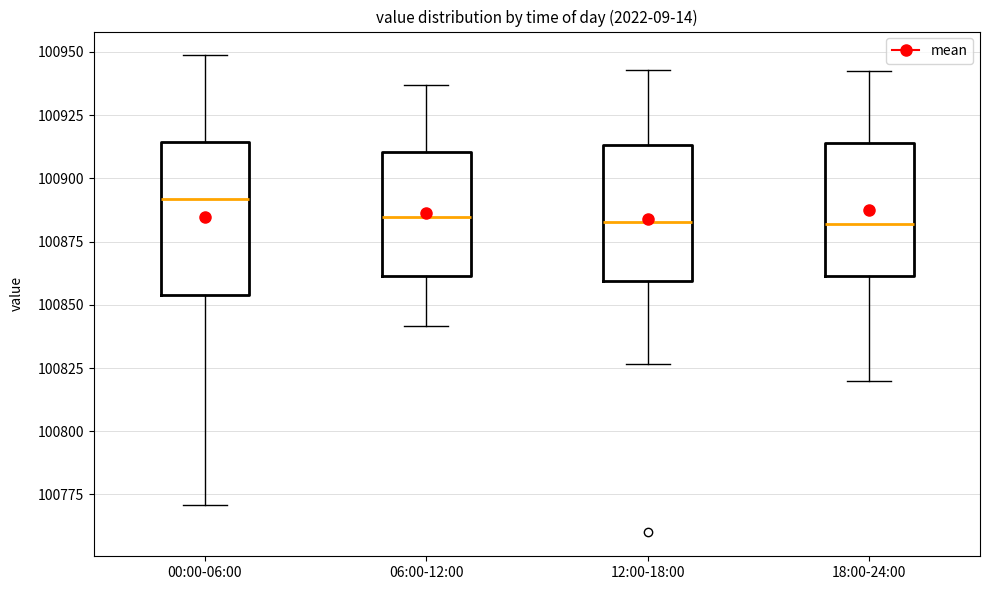

Where does the median line of the box for 00:00-06:00 sit on the y-axis? The values are not printed on the chart, so give them approximately, as read against the axis.

100890